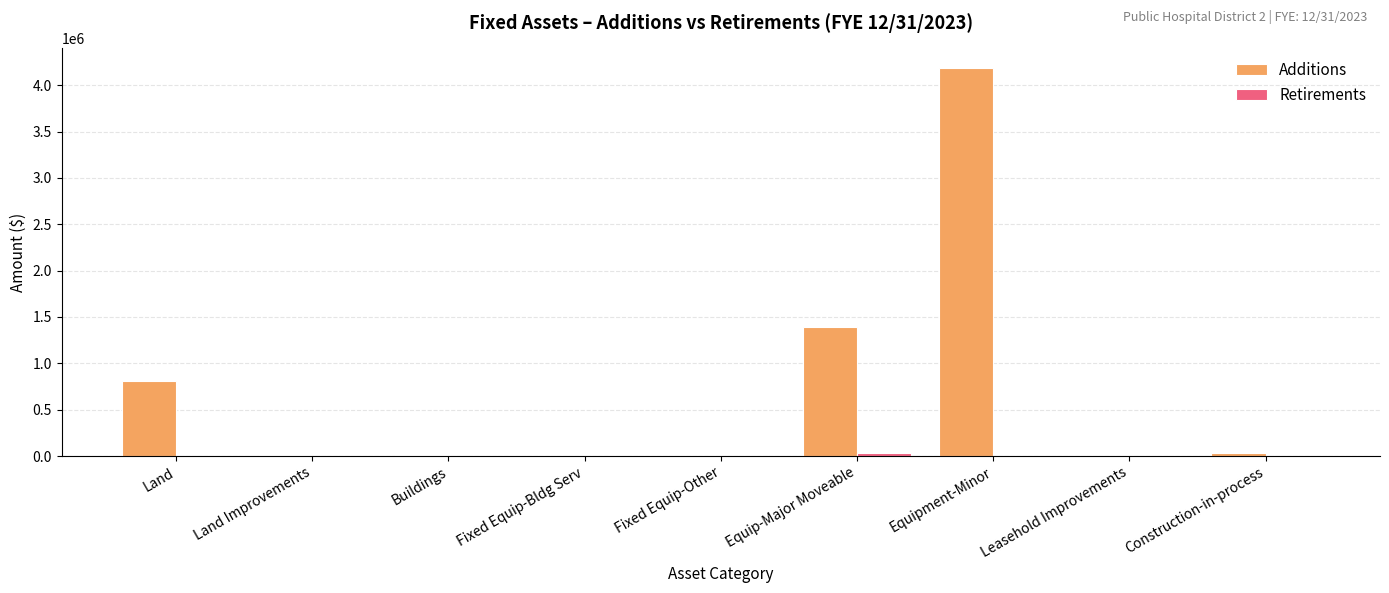

Which series has the largest total across all categories?

Additions